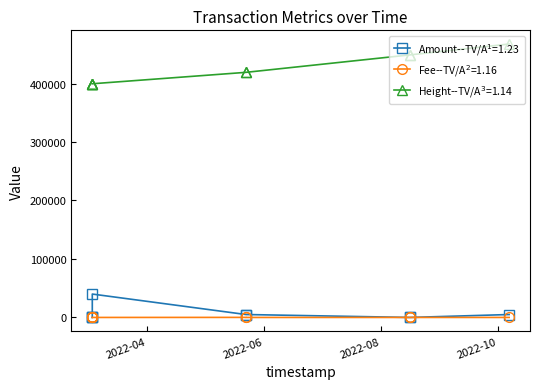

What are all the series names shown in the legend?

Amount, Fee, Height